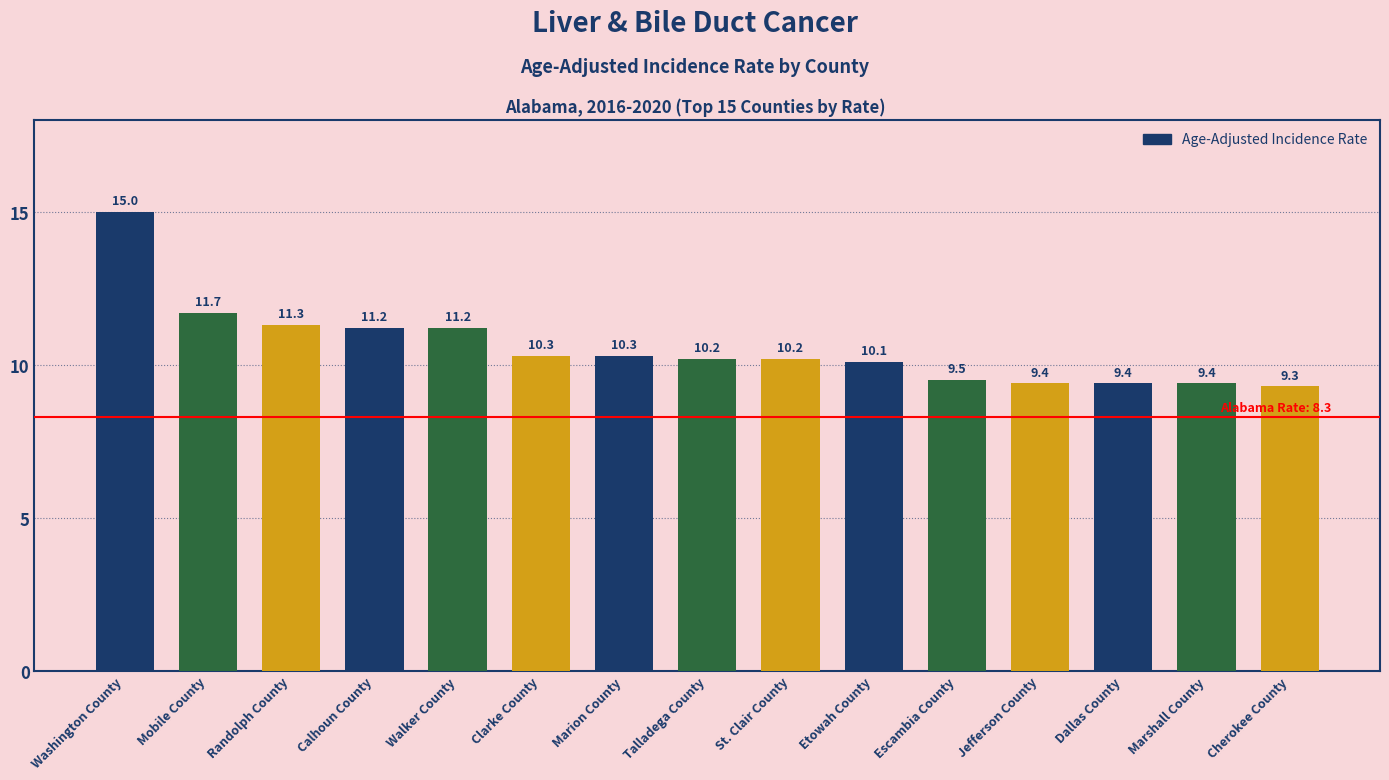

What is the difference between the maximum and minimum values?

5.7